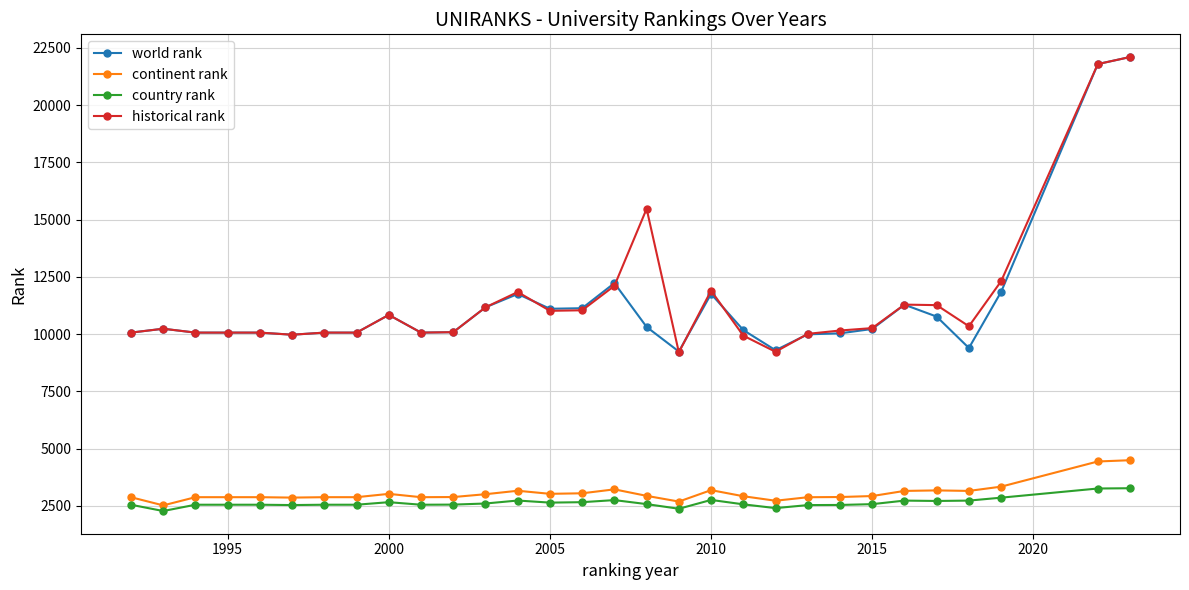

Which series has the largest range (max minus min)?

historical rank